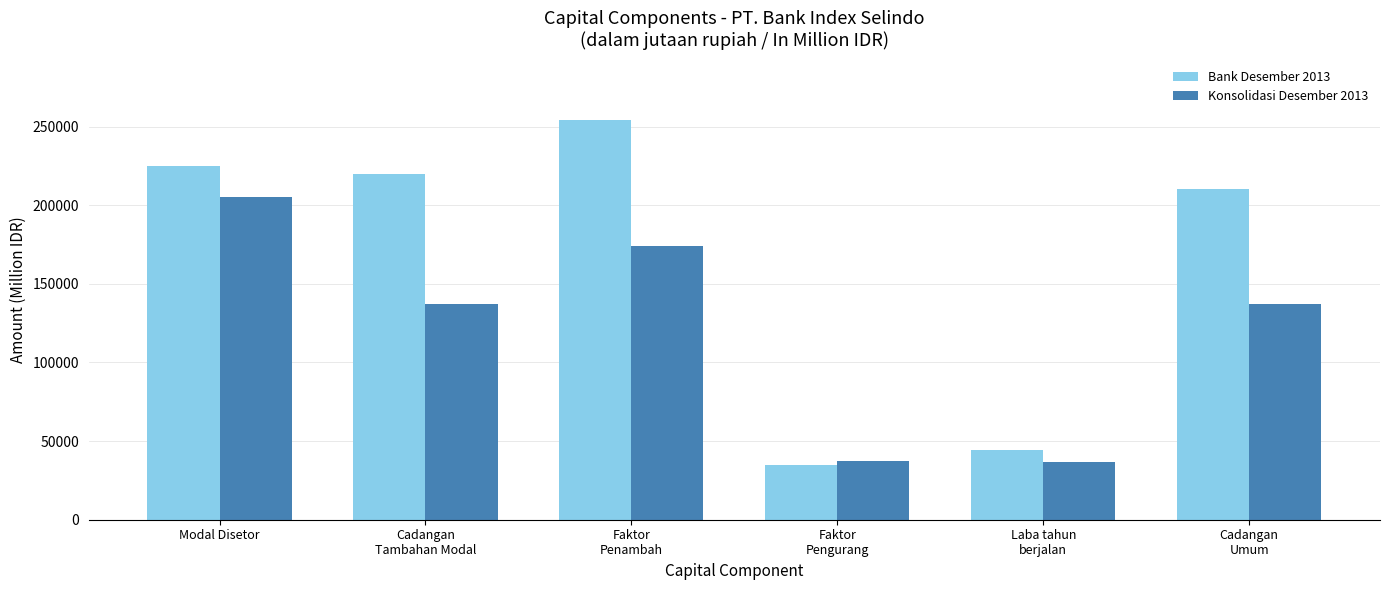

What is the highest value of the Konsolidasi Desember 2013 series?

205001